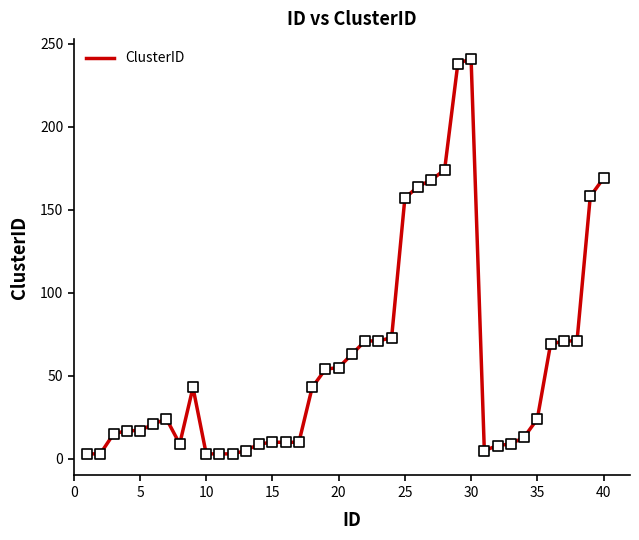

What is the difference between the maximum and minimum values?

238